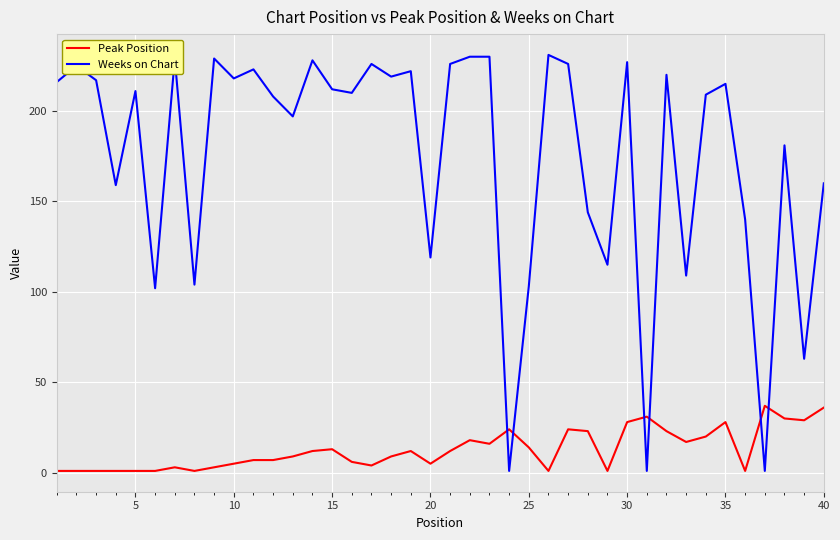

List the series in order of their overall mean, highest first.

Weeks on Chart, Peak Position